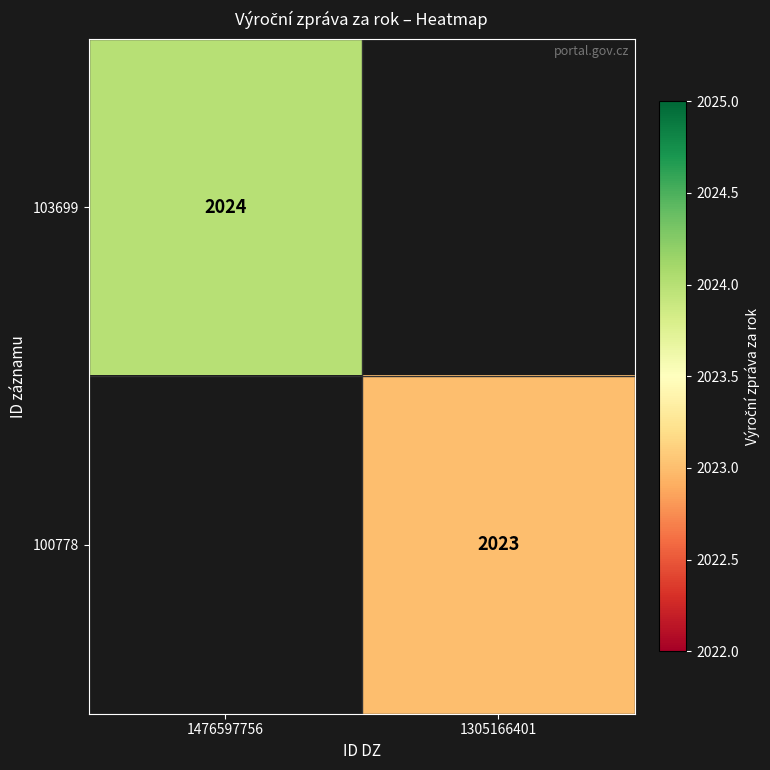

True or false: 103699 has a value of 2024 at 1476597756.

True